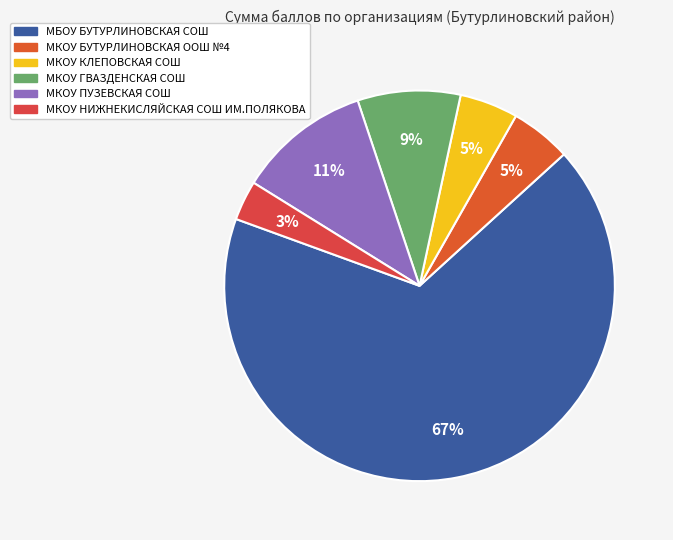

How many segments does this pie chart have?

6